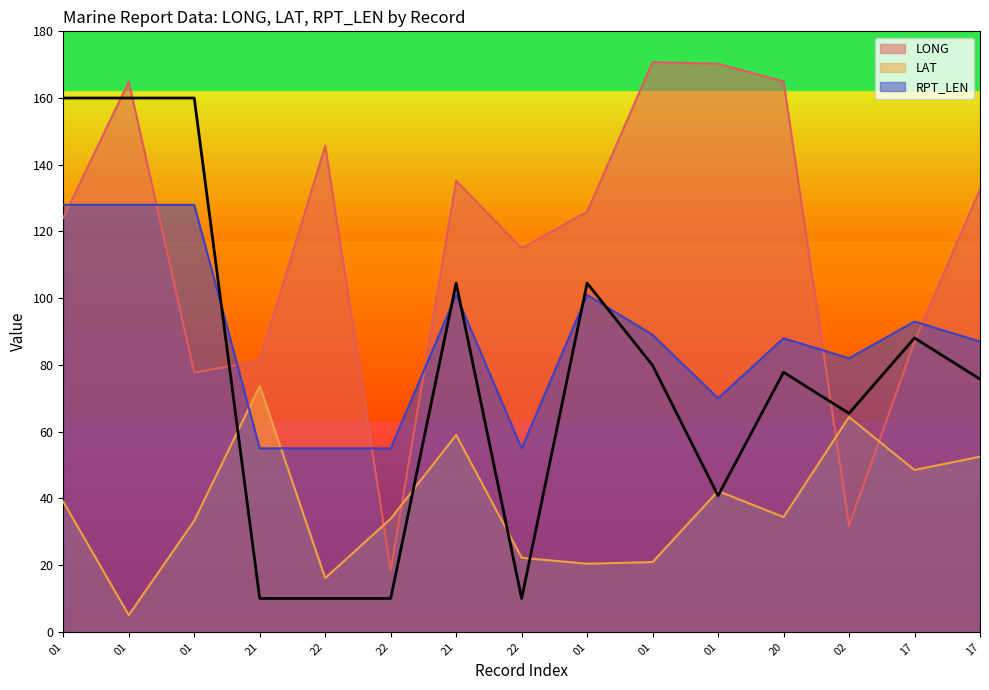

Rank the series by their maximum value, from highest to lowest.

LONG, RPT_LEN, LAT